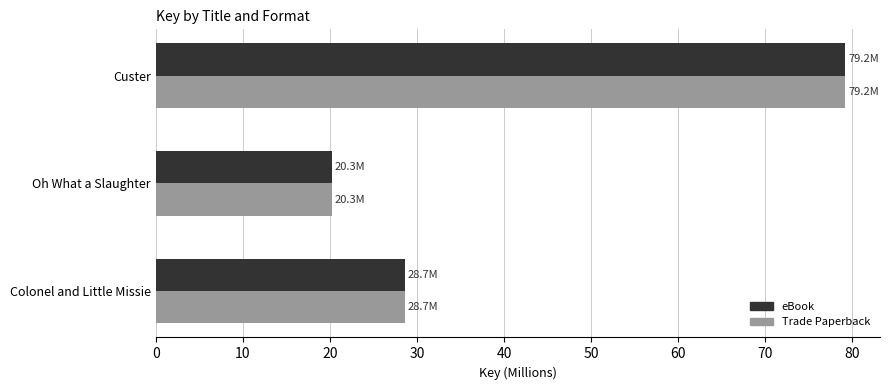

Rank the categories by Trade Paperback value from lowest to highest.

Oh What a Slaughter, Colonel and Little Missie, Custer